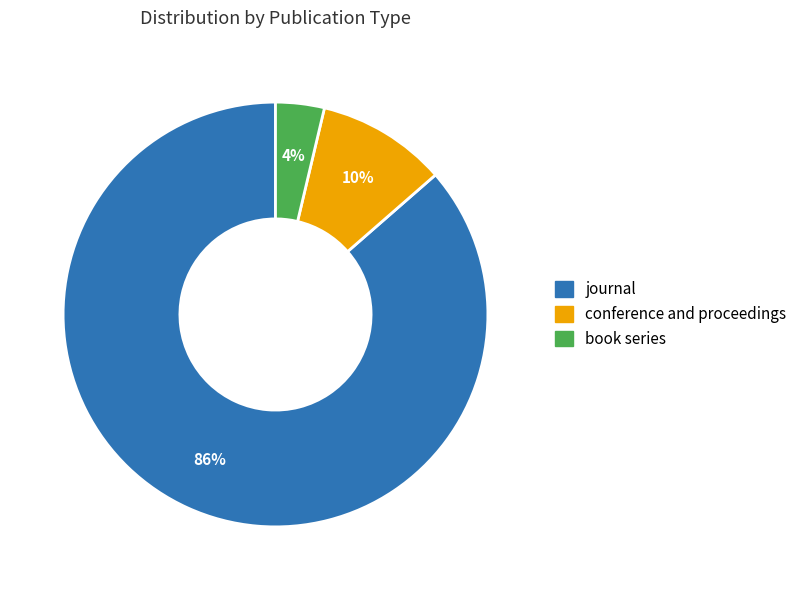

What is the ratio of the value at book series to the value at conference and proceedings?

0.4